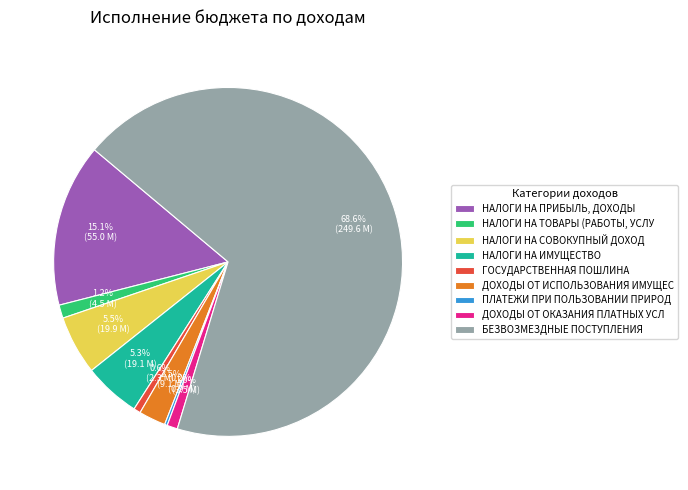

Which slice is the largest?

БЕЗВОЗМЕЗДНЫЕ ПОСТУПЛЕНИЯ